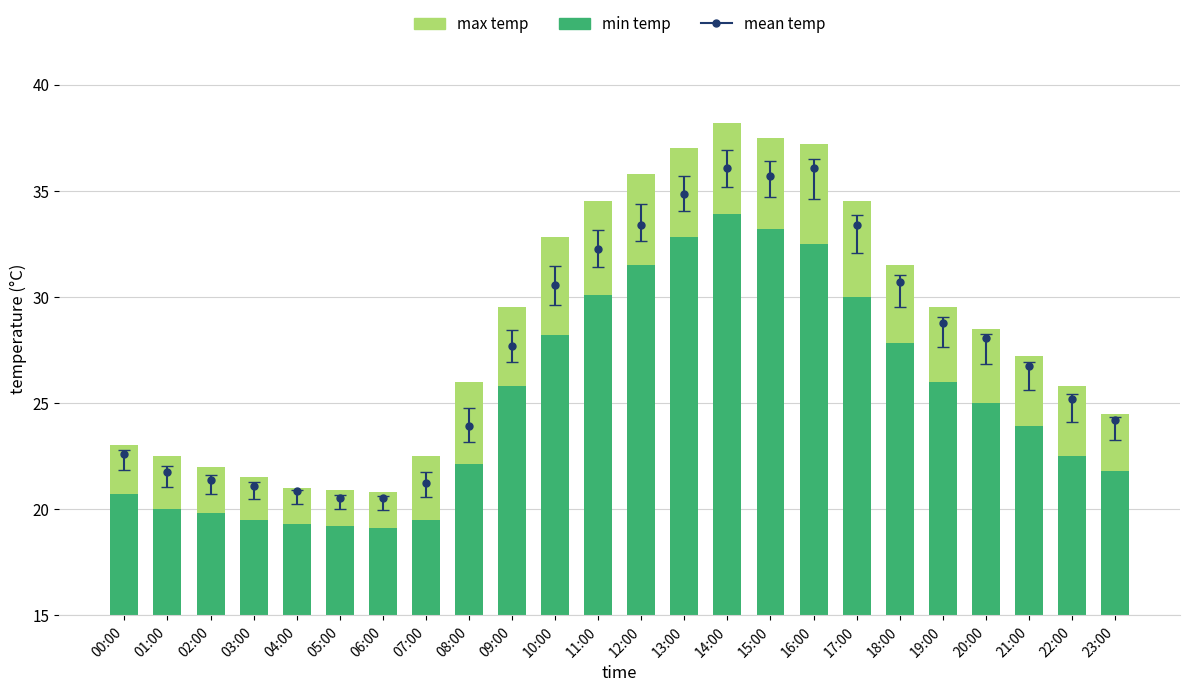

Does the chart contain stacked bars?

No